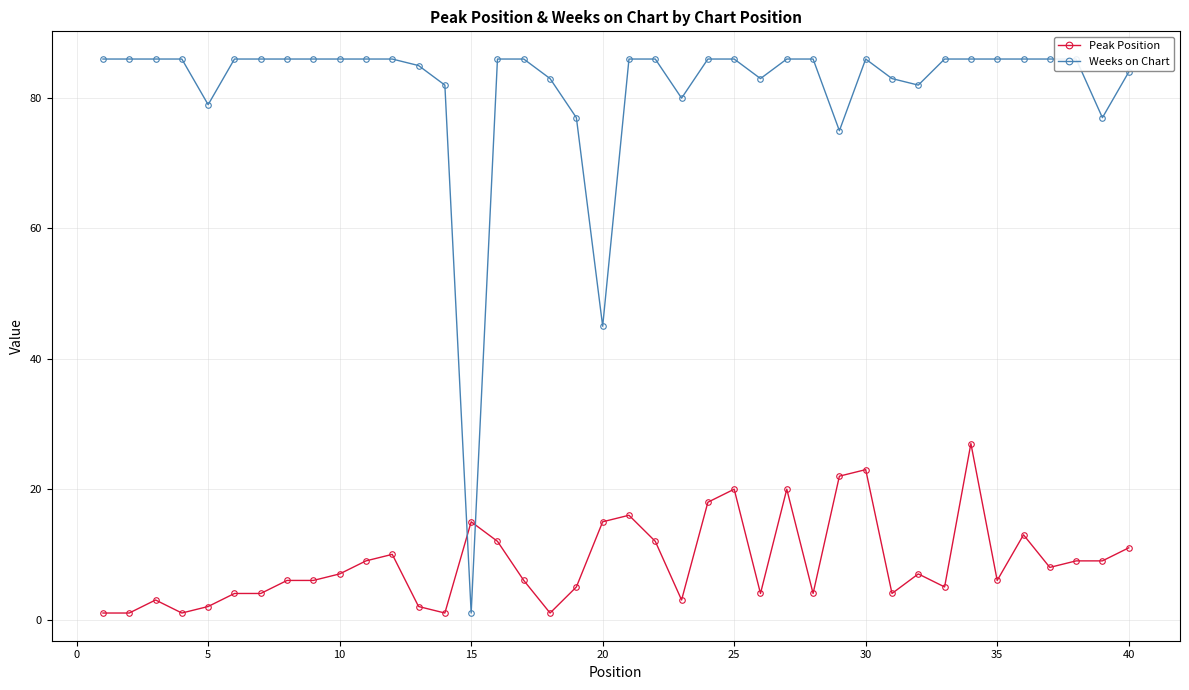

True or false: Peak Position has a value of 2 at 5.

True